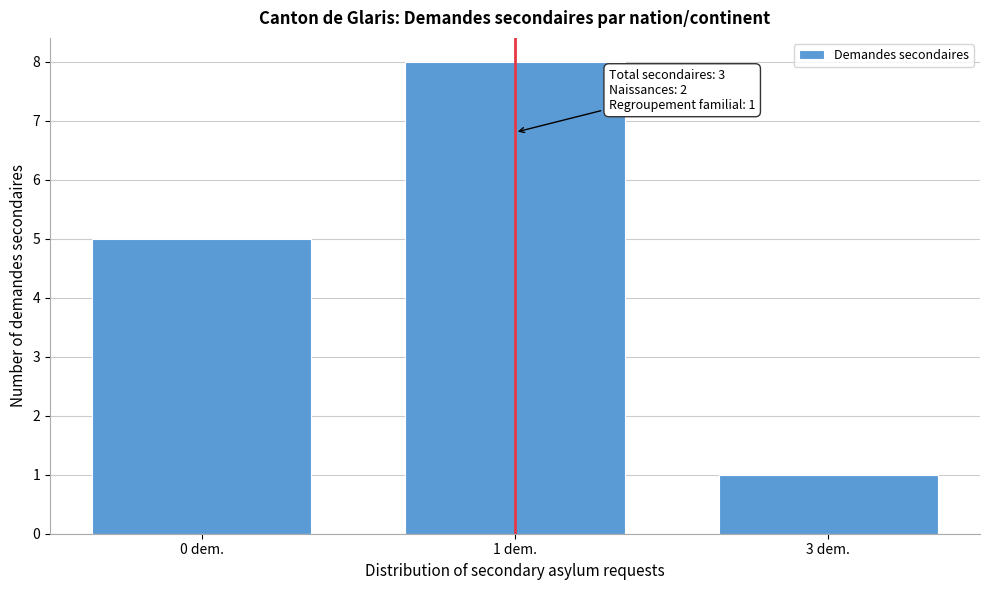

Reading left to right, list all the values displayed in this chart.

0 dem.=5	1 dem.=8	3 dem.=1